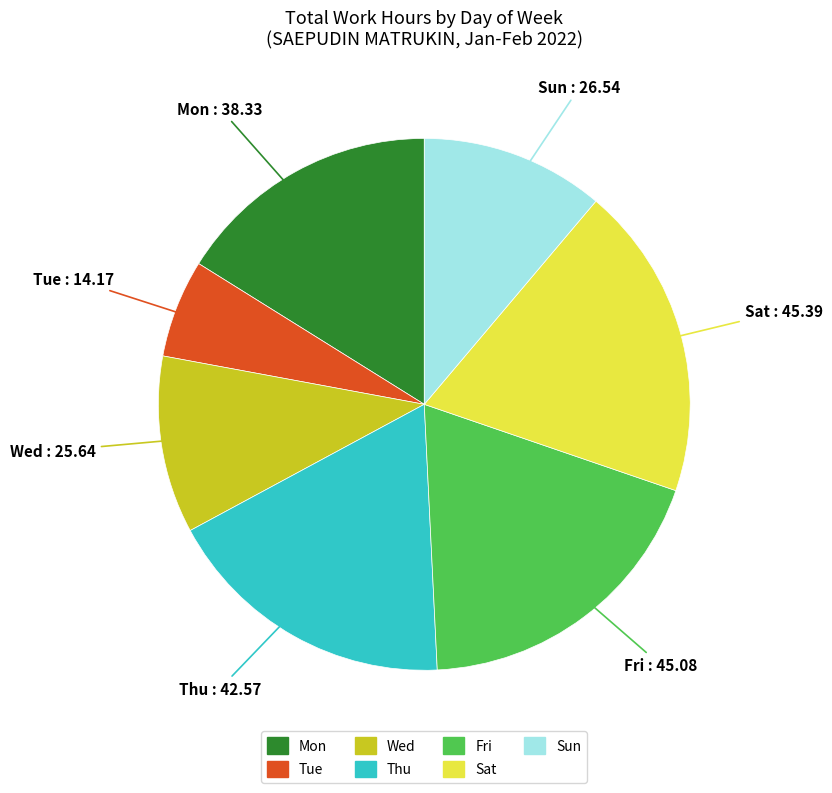

Does any single category account for the majority?

No